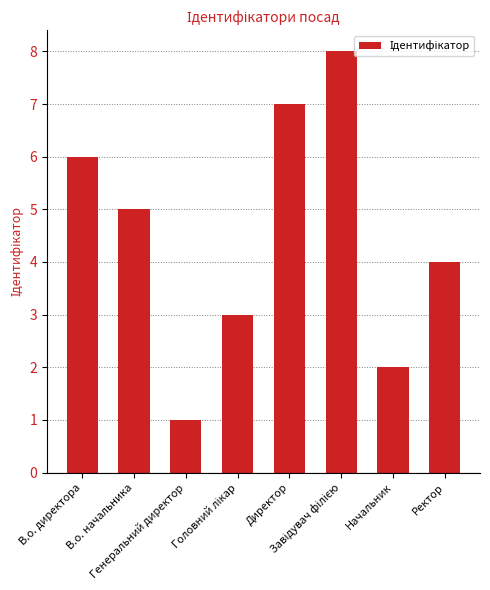

What is the maximum value shown in the chart?

8